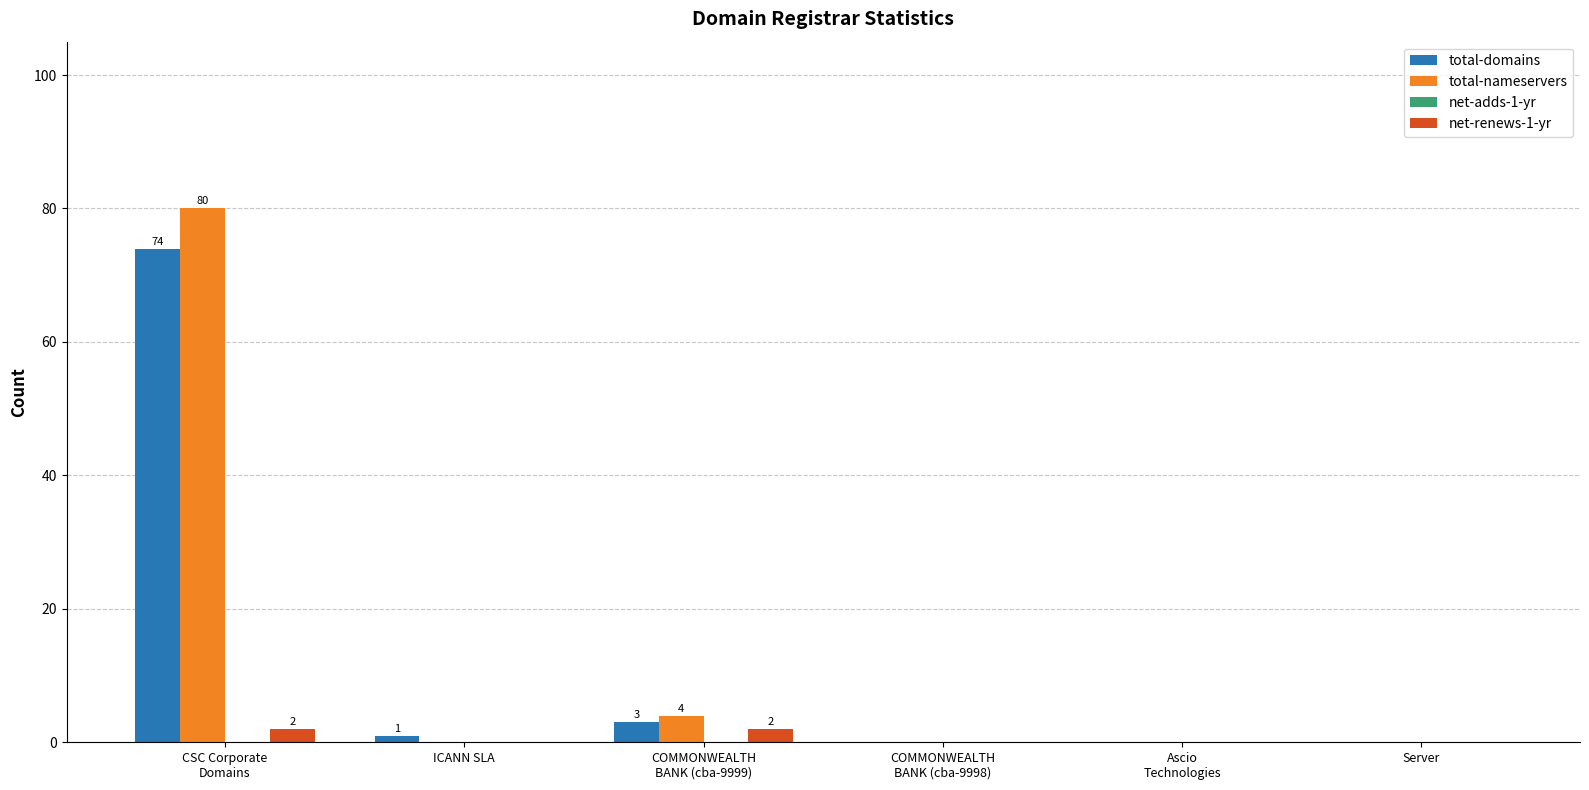

What is the sum of all total-domains values?

78